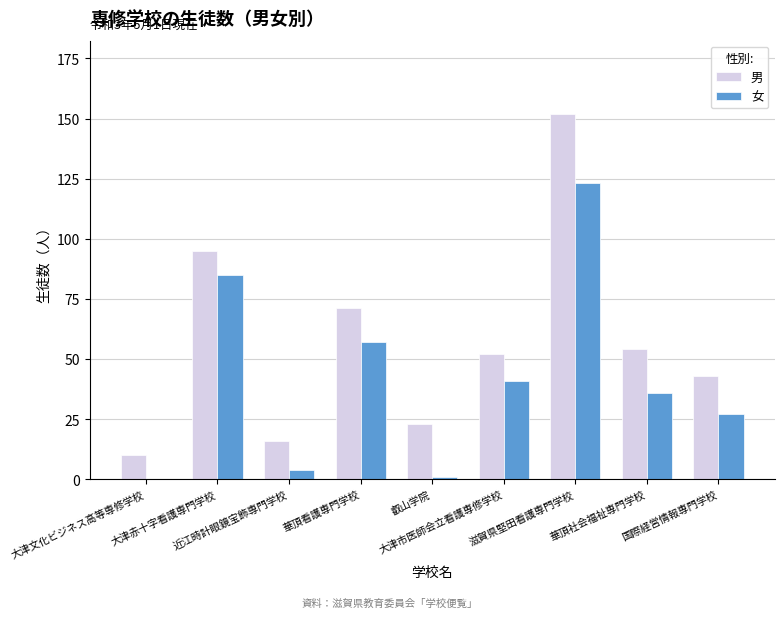

What is the sum of all 男 values?

516